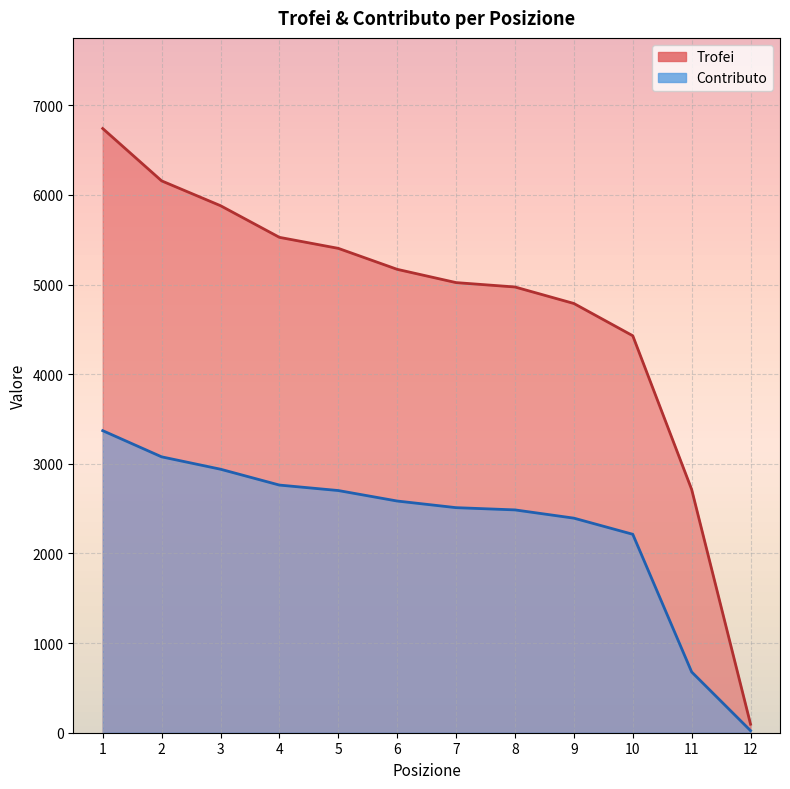

Reading left to right, what are all the values shown in this chart?

Trofei: 6741	6157	5880	5527	5404	5170	5022	4973	4789	4429	2714	95
Contributo: 3370	3078	2940	2763	2702	2585	2511	2486	2394	2214	678	23